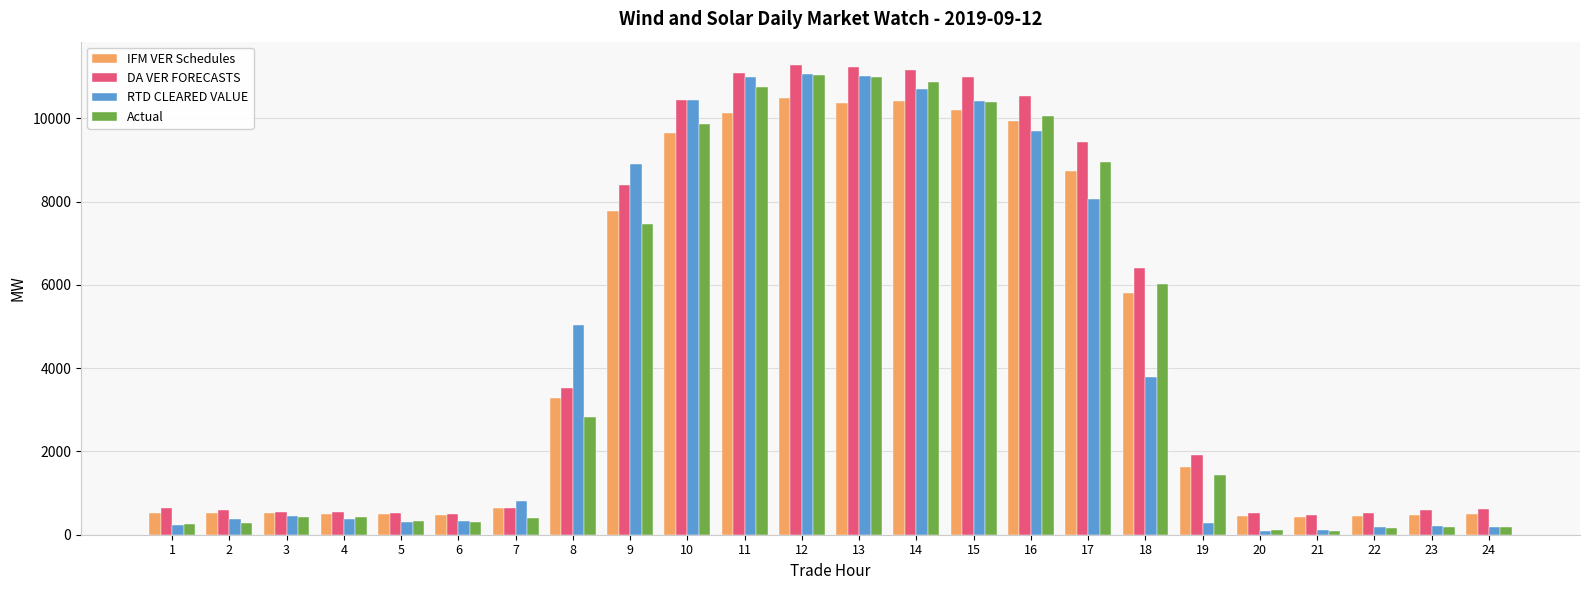

Are the bars horizontal?

No